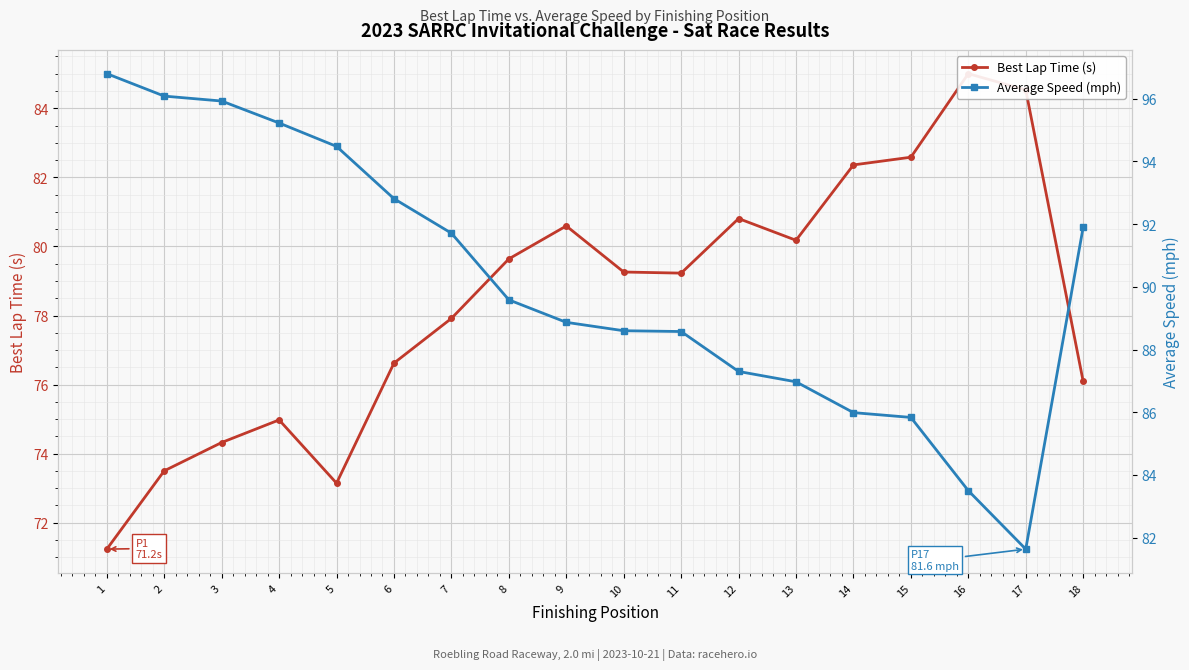

At how many categories does at least one series exceed 78?

18